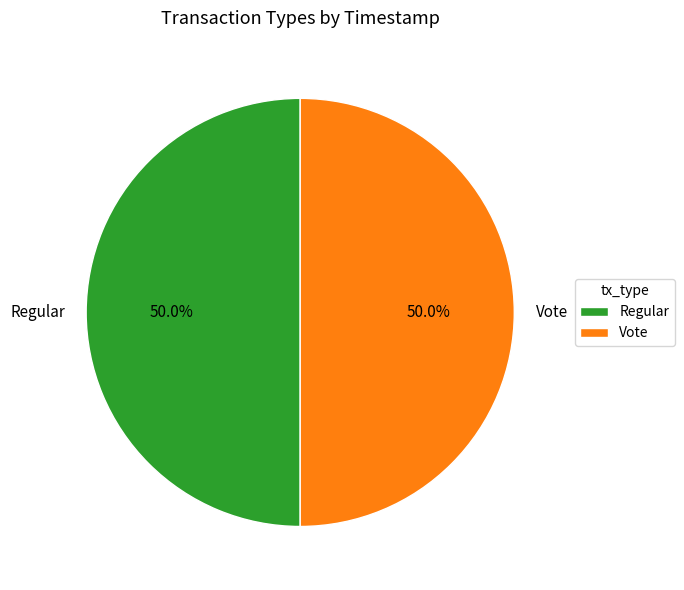

To the nearest percent, what is the combined percentage of Vote and Regular?

100%